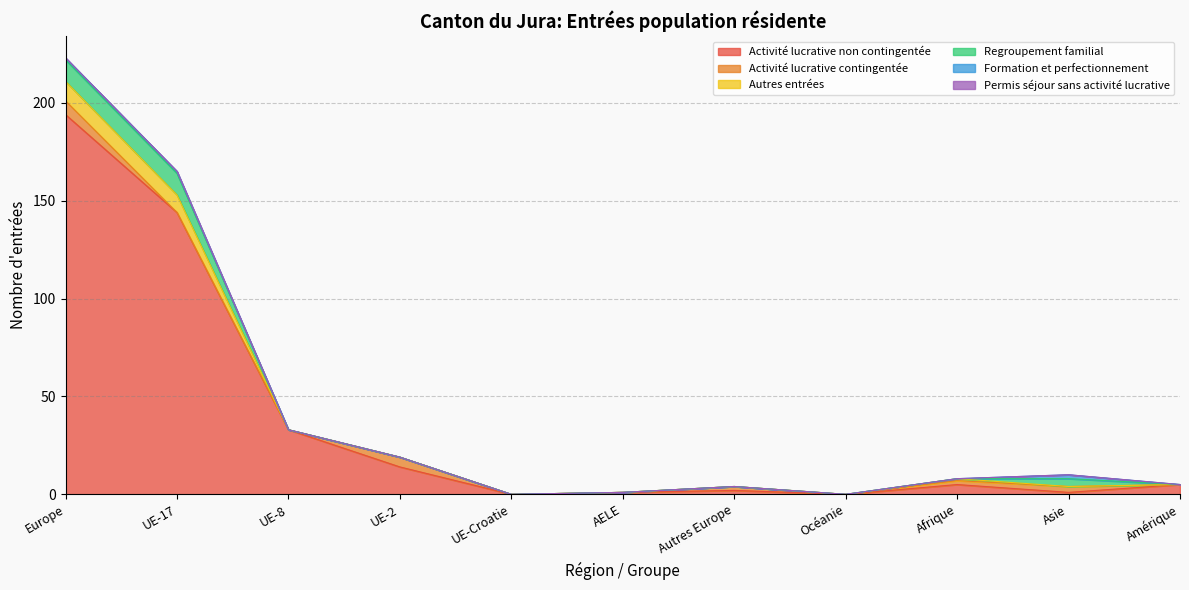

What are all the series names shown in the legend?

Activité lucrative non contingentée, Activité lucrative contingentée, Autres entrées, Regroupement familial, Formation et perfectionnement, Permis séjour sans activité lucrative